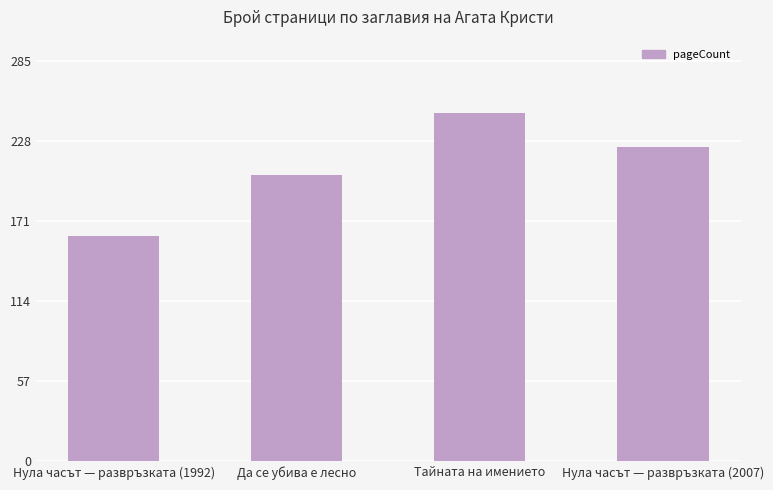

At which category does the chart reach its minimum across all series?

Нула часът — развръзката (1992)